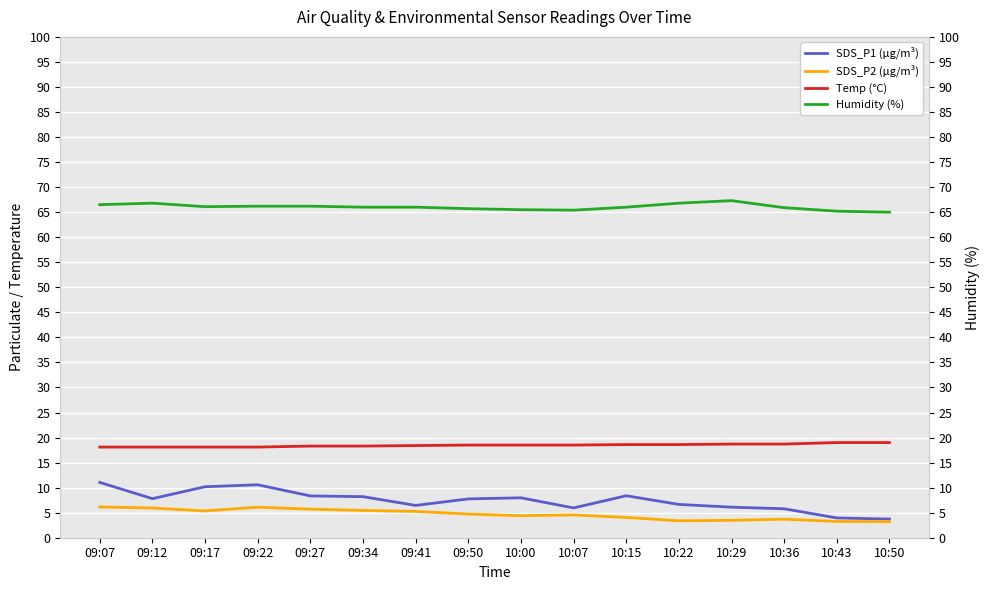

What is the highest value of the SDS_P2 series?

6.2